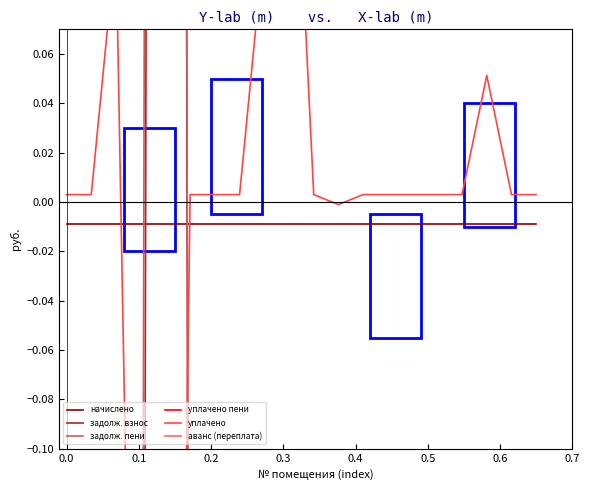

What are all the series names shown in the legend?

начислено, задолж. взнос, задолж. пени, уплачено пени, уплачено, аванс (переплата)